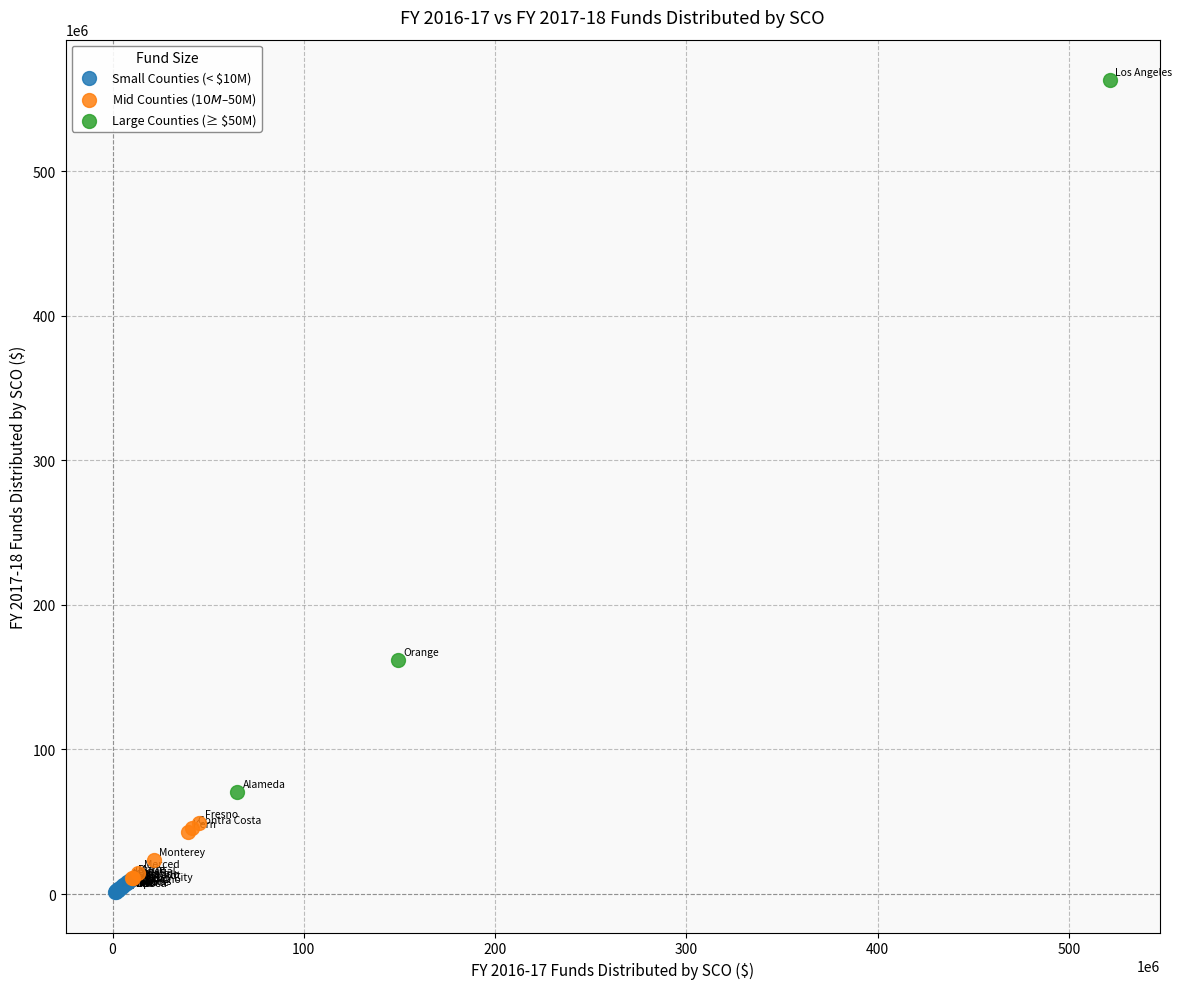

Which series contains the highest Y value?

Large Counties (≥ $50M)